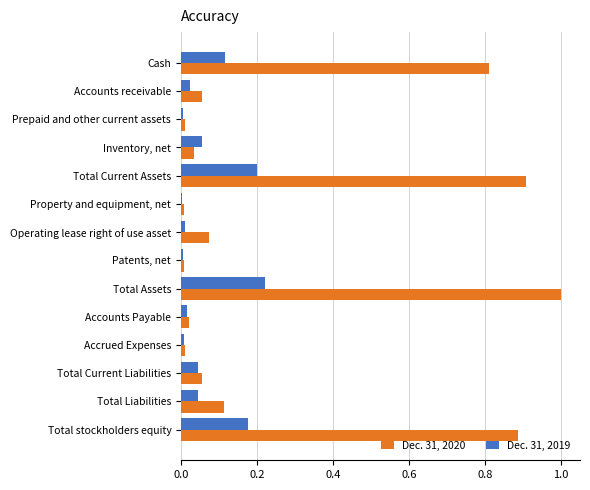

Which series changed the most between Total Current Assets and Total Current Liabilities?

Dec. 31, 2020